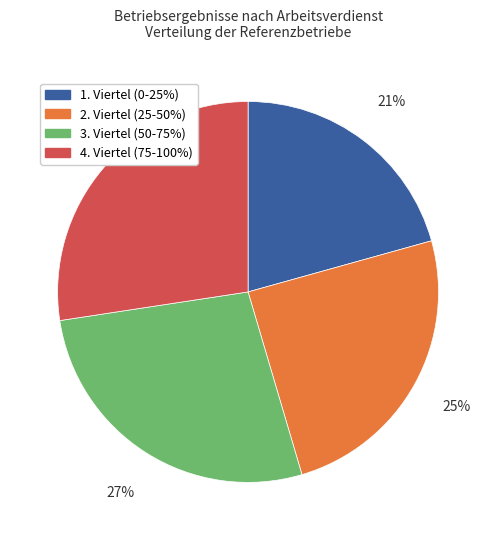

Does any single category account for the majority?

No